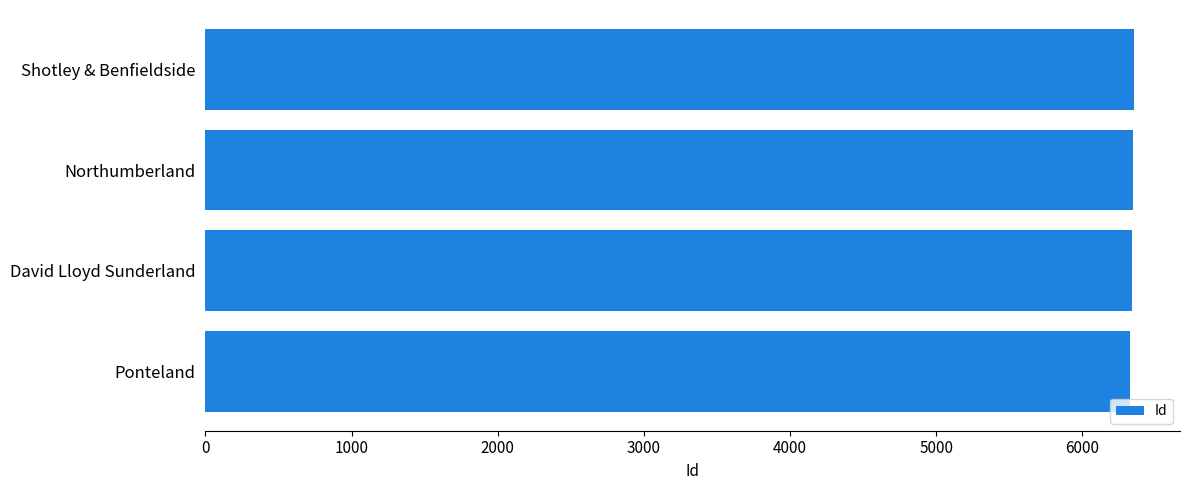

What is the ratio of the value at David Lloyd Sunderland to the value at Northumberland?

1.0